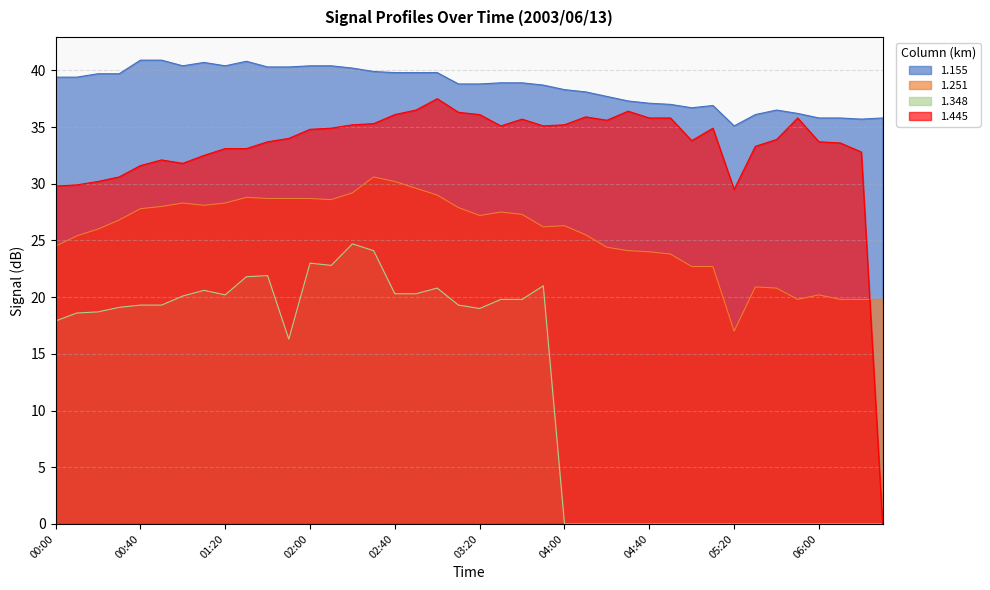

Is the value of 1.155 at 06:00 greater than the value of 1.251 at 01:00?

Yes